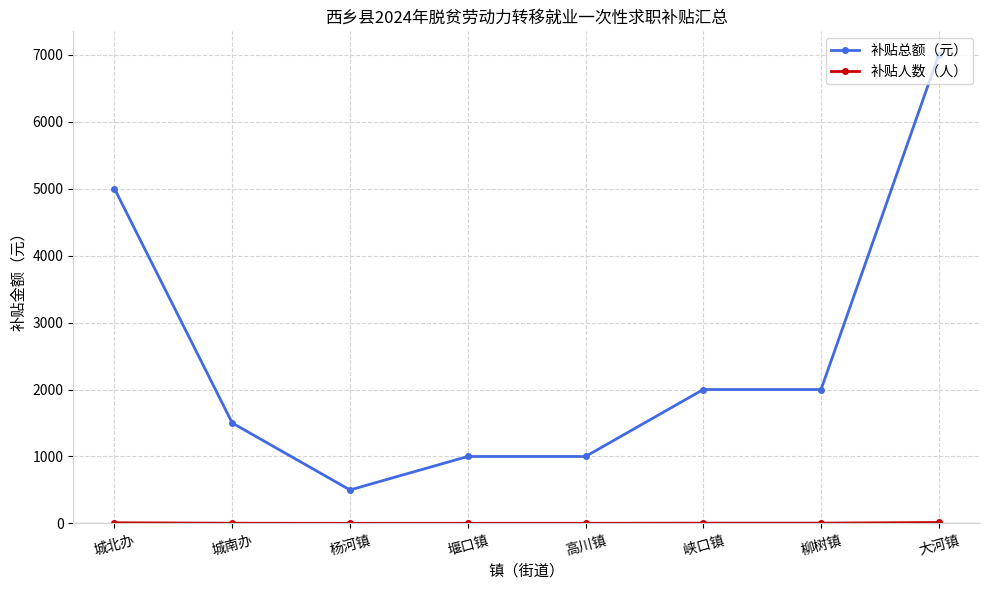

At which category is the sum across all series the highest?

大河镇